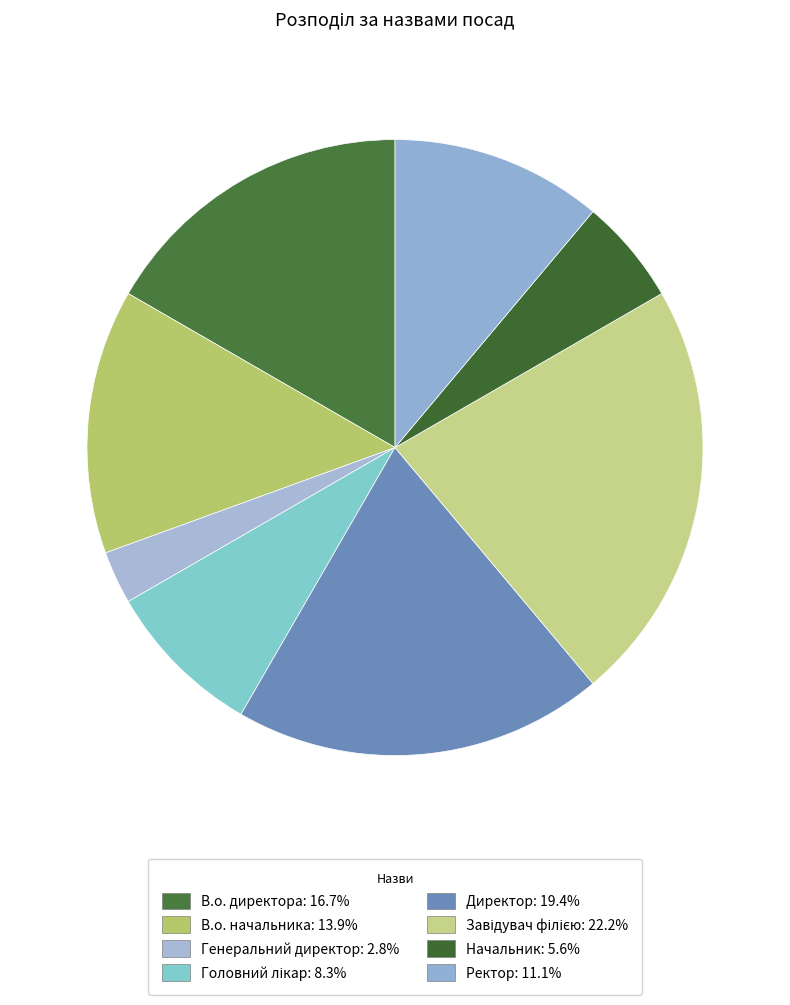

The Ректор slice represents 1% of the pie. True or false?

False